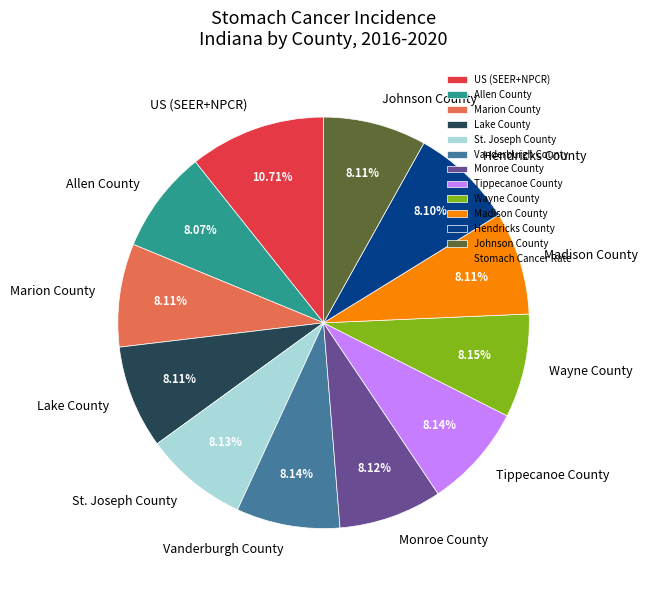

Which slice is the largest?

US (SEER+NPCR)